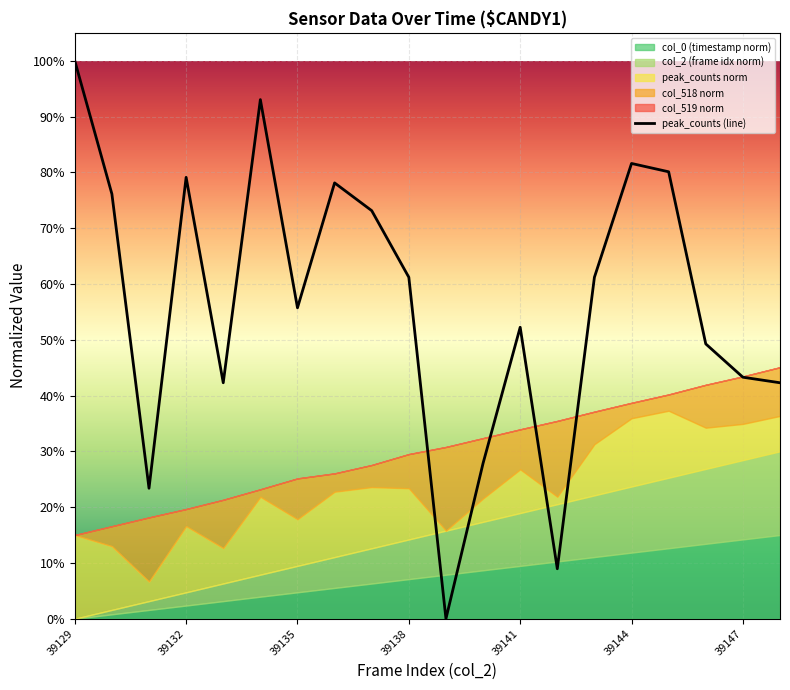

Which label corresponds to the largest value in the chart?

39129